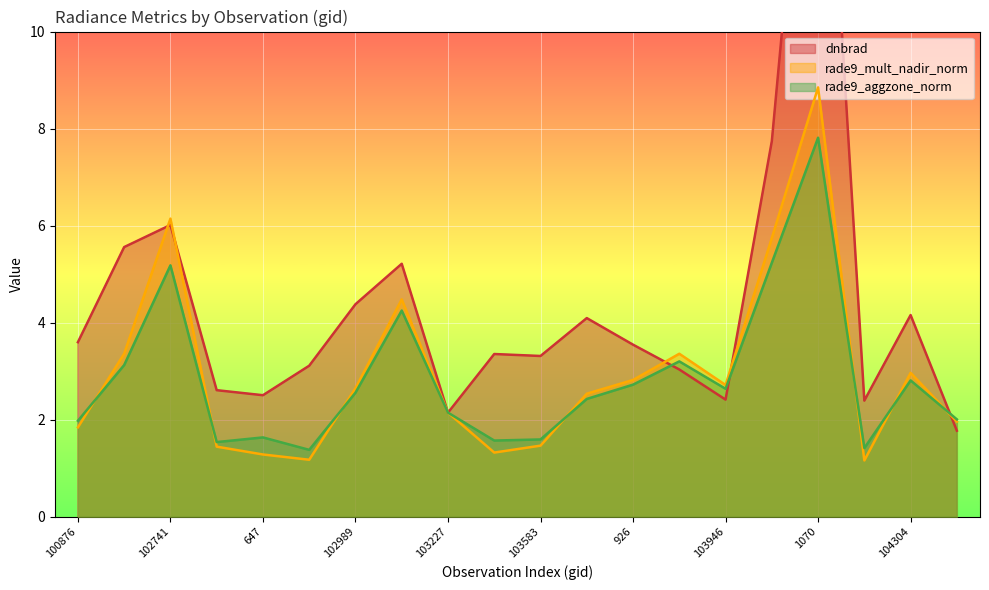

What is the difference between the highest and lowest values at 102989?

1.8